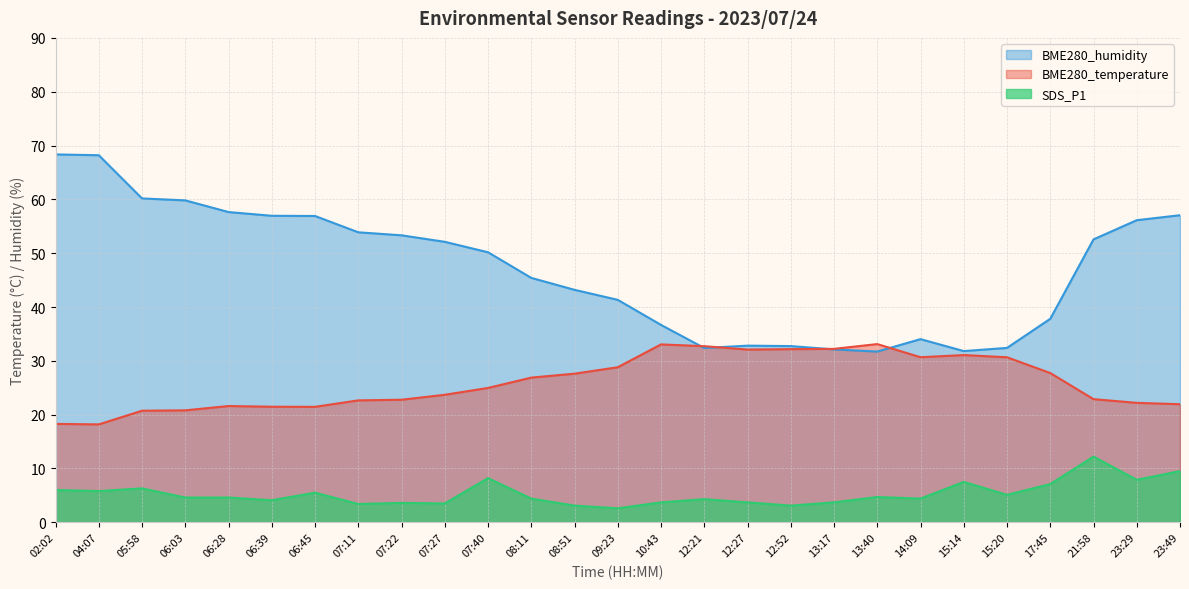

What is the label of the 26th point from the left?

23:29